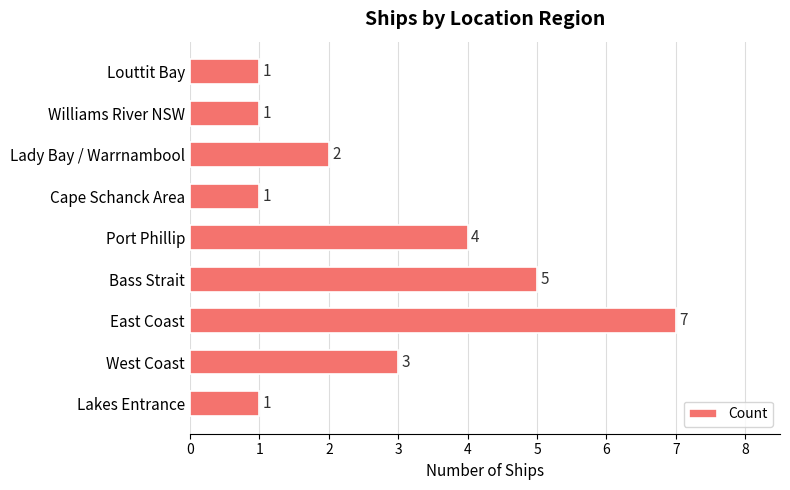

What is the greatest value displayed?

7